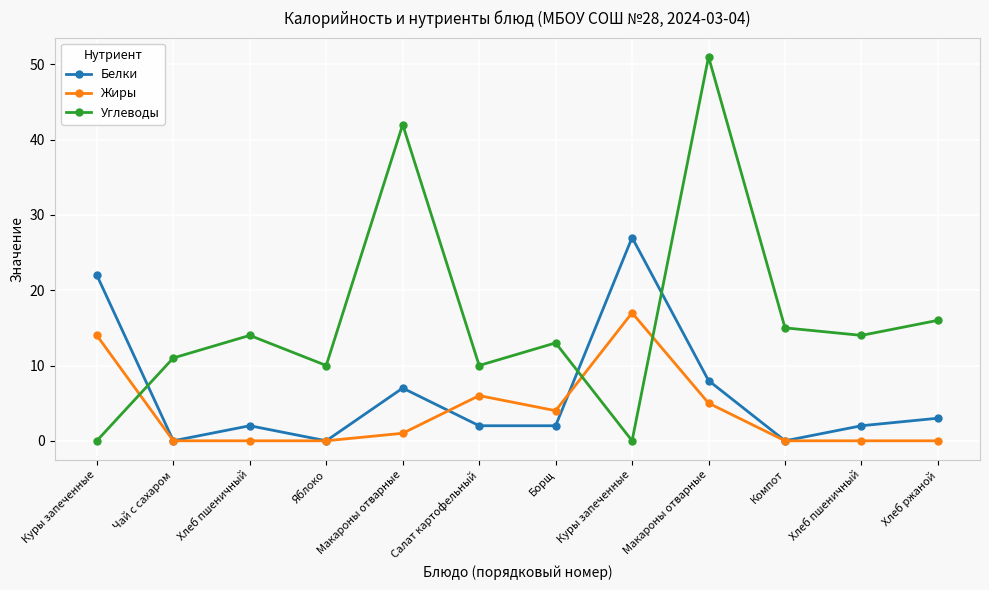

Reading left to right, list all the values displayed in this chart.

Белки: Куры запеченные=22	Чай с сахаром=0	Хлеб пшеничный=2	Яблоко=0	Макароны отварные=7	Салат картофельный=2	Борщ=2	Куры запеченные=27	Макароны отварные=8	Компот=0	Хлеб пшеничный=2	Хлеб ржаной=3
Жиры: Куры запеченные=14	Чай с сахаром=0	Хлеб пшеничный=0	Яблоко=0	Макароны отварные=1	Салат картофельный=6	Борщ=4	Куры запеченные=17	Макароны отварные=5	Компот=0	Хлеб пшеничный=0	Хлеб ржаной=0
Углеводы: Куры запеченные=0	Чай с сахаром=11	Хлеб пшеничный=14	Яблоко=10	Макароны отварные=42	Салат картофельный=10	Борщ=13	Куры запеченные=0	Макароны отварные=51	Компот=15	Хлеб пшеничный=14	Хлеб ржаной=16